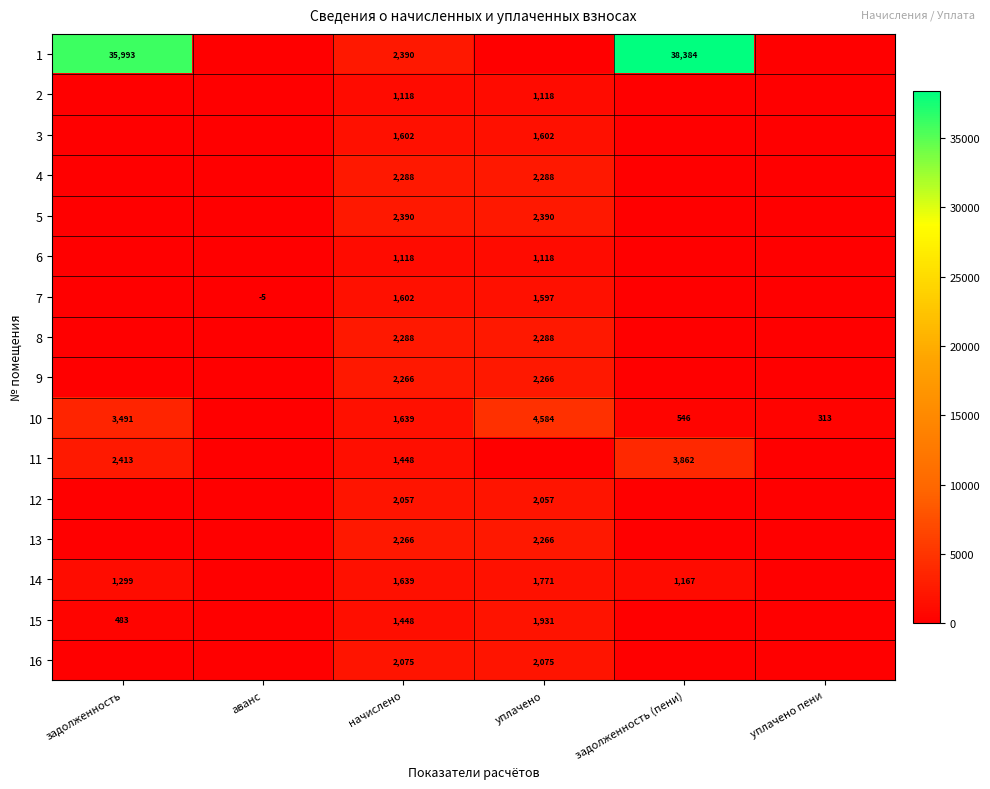

The value of 10 at задолженность is 1937.8. True or false?

False